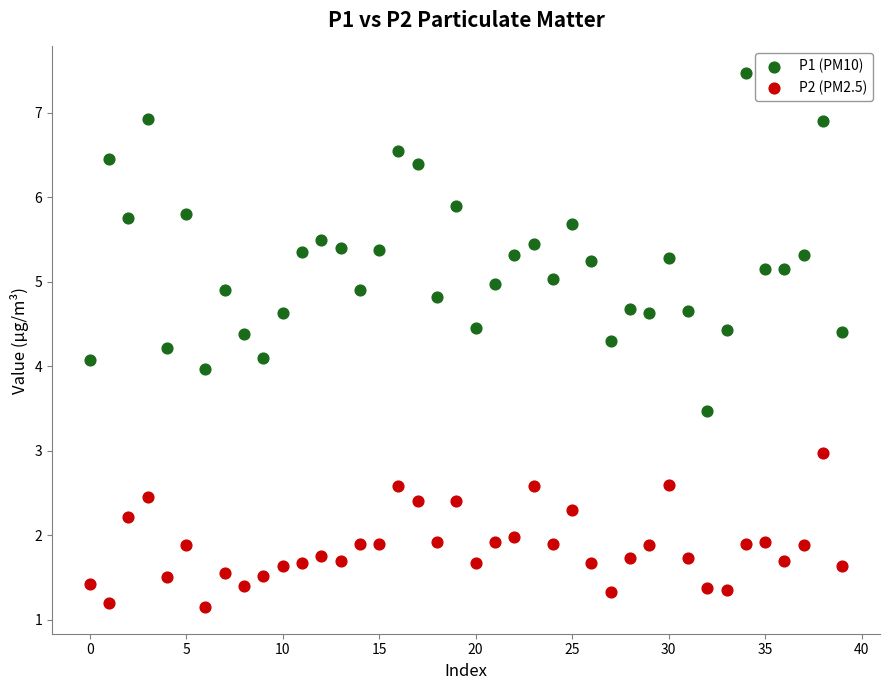

Which series contains the highest Y value?

P1 (PM10)